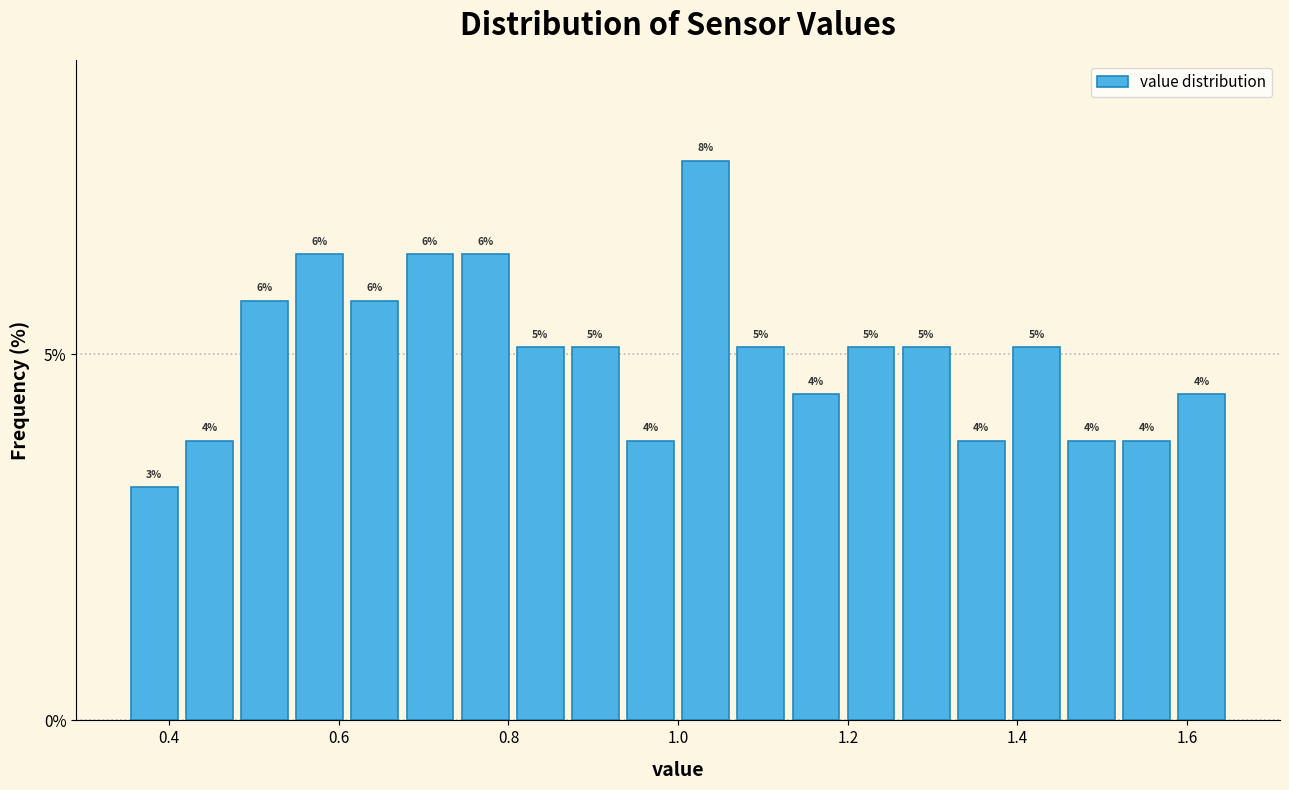

Around what value on the x-axis is the tallest bar? Give the approximate position of its centre, as read against the axis.

1.04